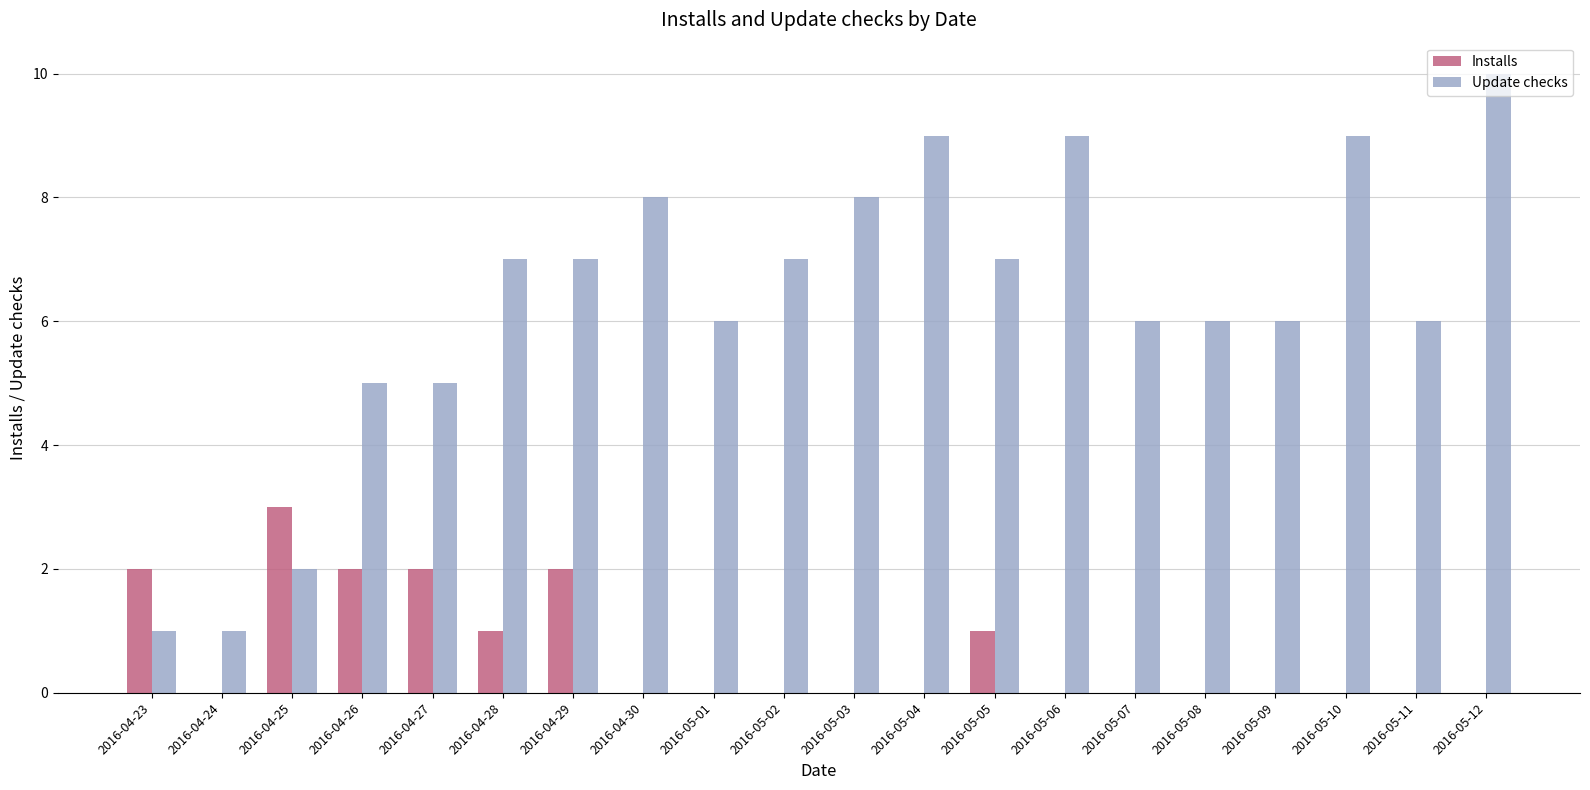

What is the sum of all Update checks values?

125